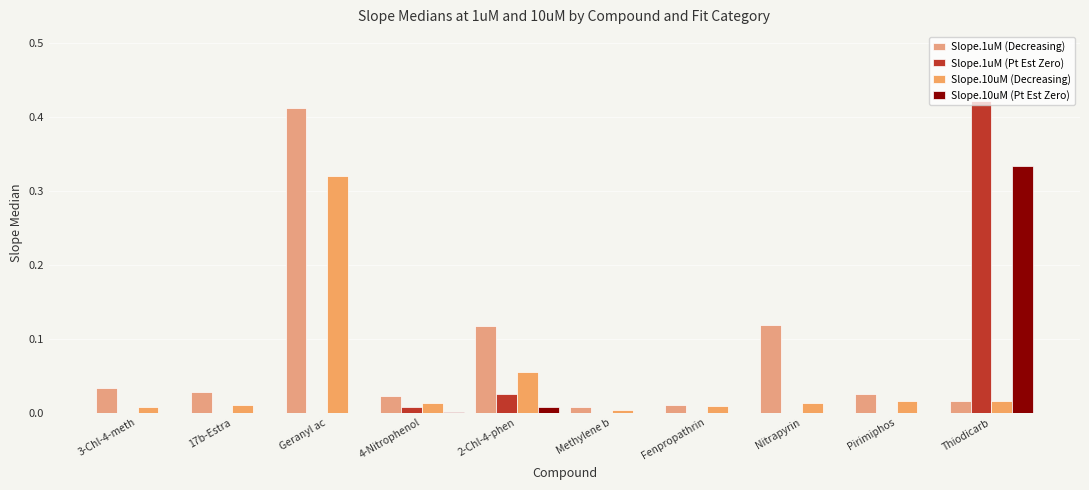

Is the value of Slope.10uM (Pt Est Zero) at Methylene b greater than the value of Slope.1uM (Pt Est Zero) at Fenpropathrin?

No